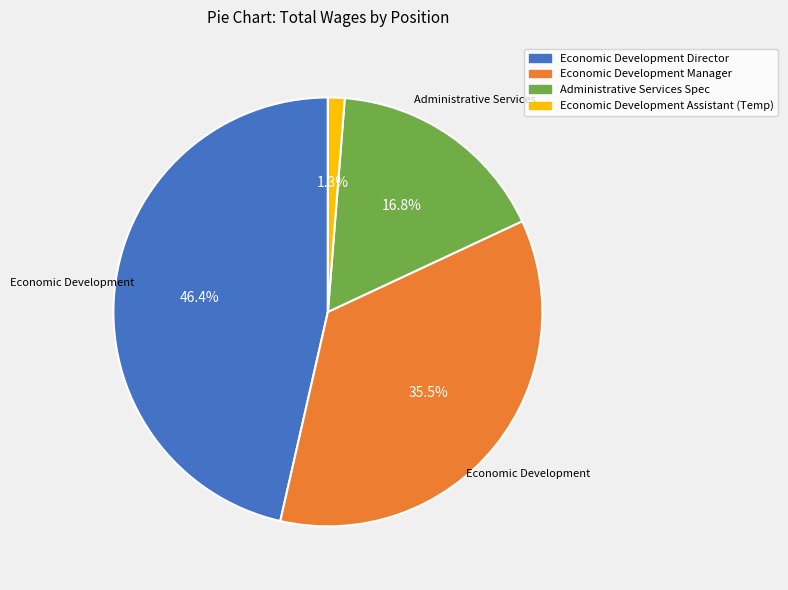

Which category has the biggest portion of the pie?

Economic Development Director